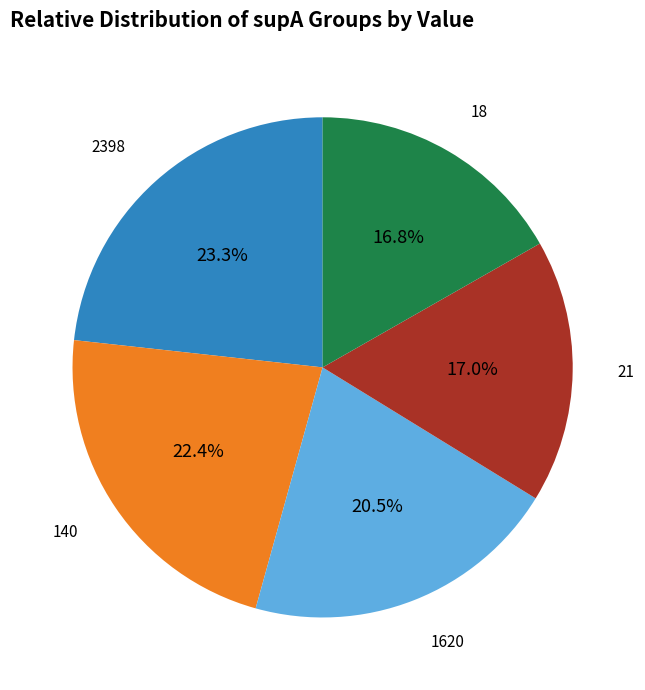

To the nearest percent, what is the average slice percentage?

20%